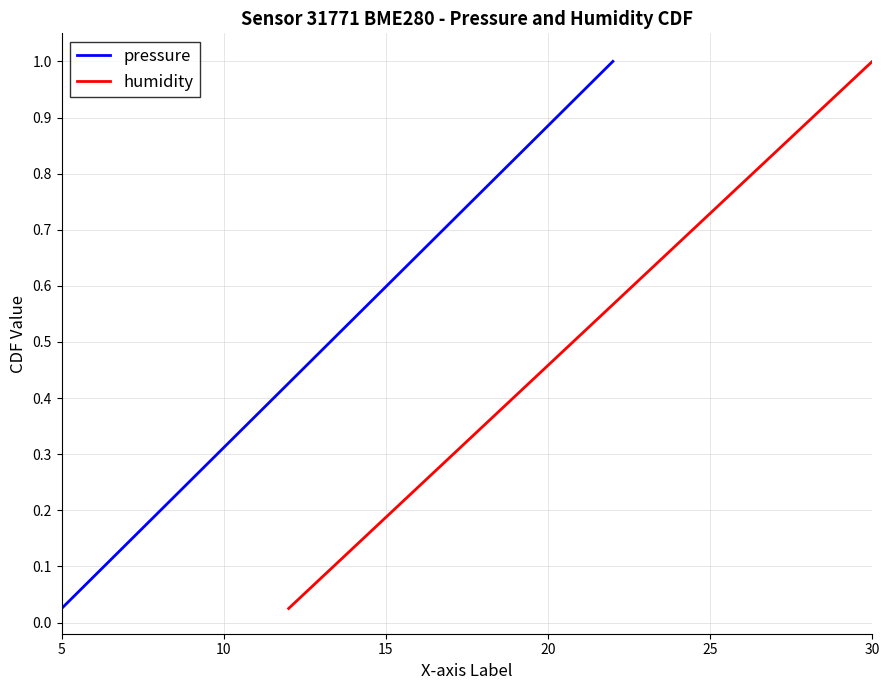

What is the difference between the second highest and minimum values in the pressure series?

0.9